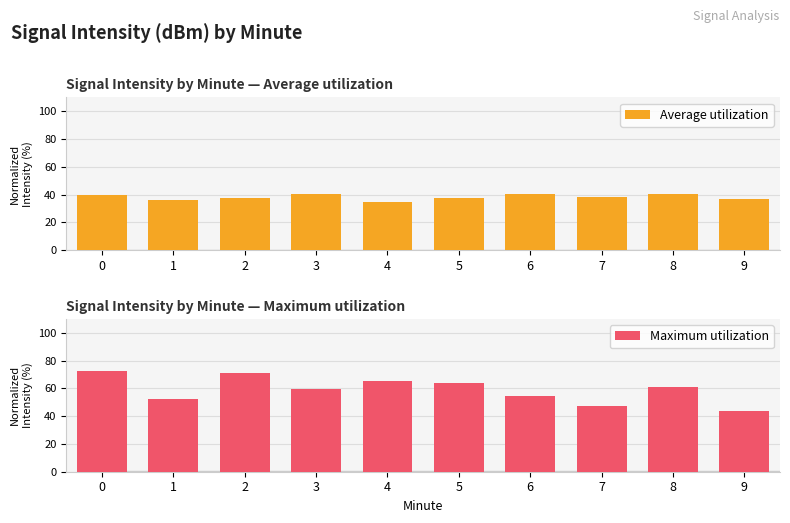

How many groups of bars are there?

10